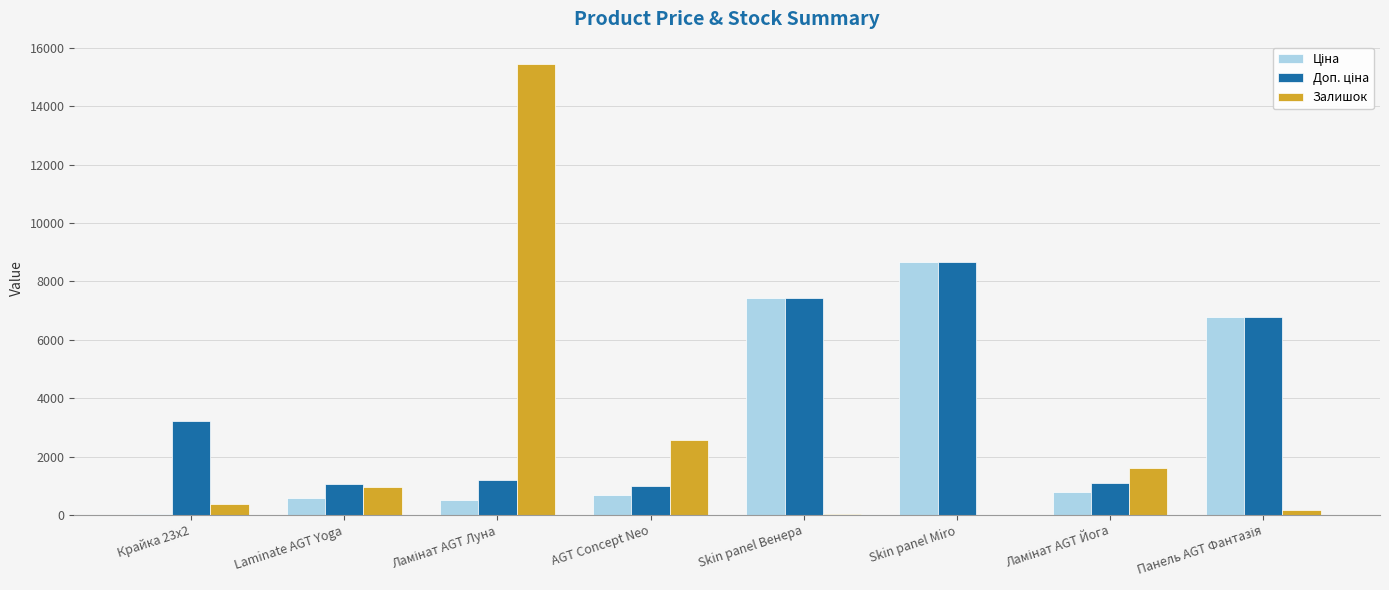

Are the bars grouped side by side (vs. stacked)?

Yes